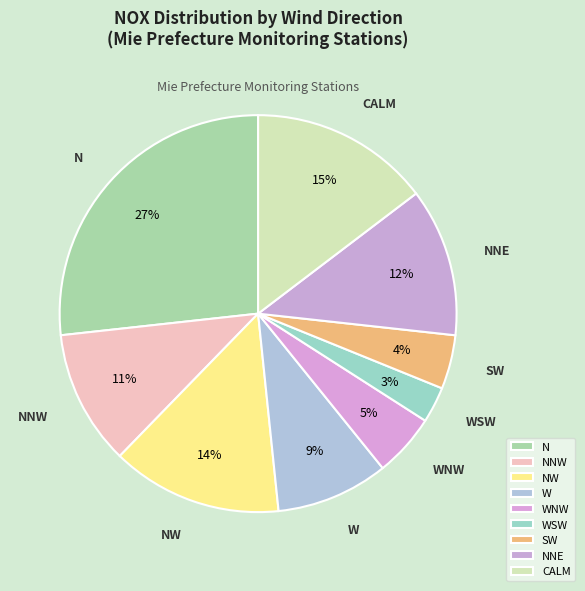

Combined, do SW and W account for over 50%?

No